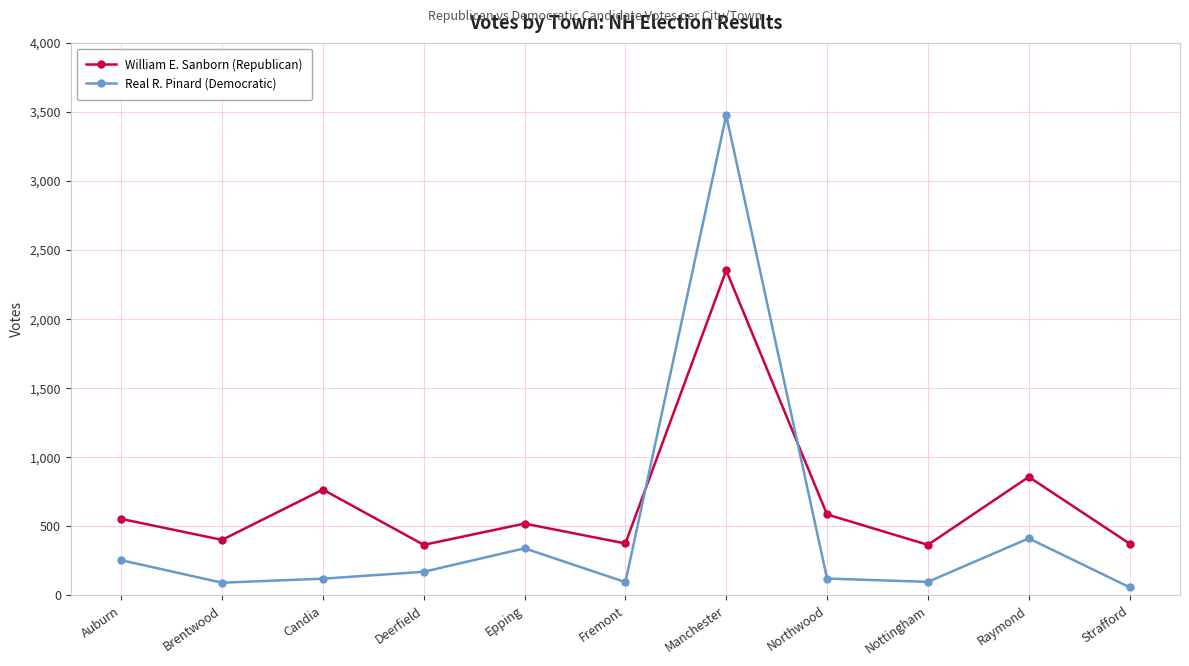

At which category is the sum across all series the highest?

Manchester